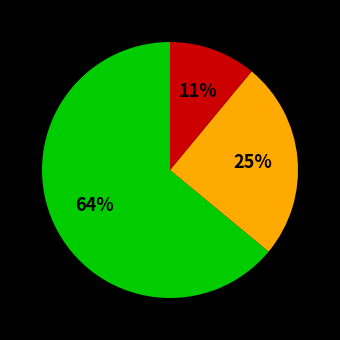

Does any single category account for the majority?

Yes